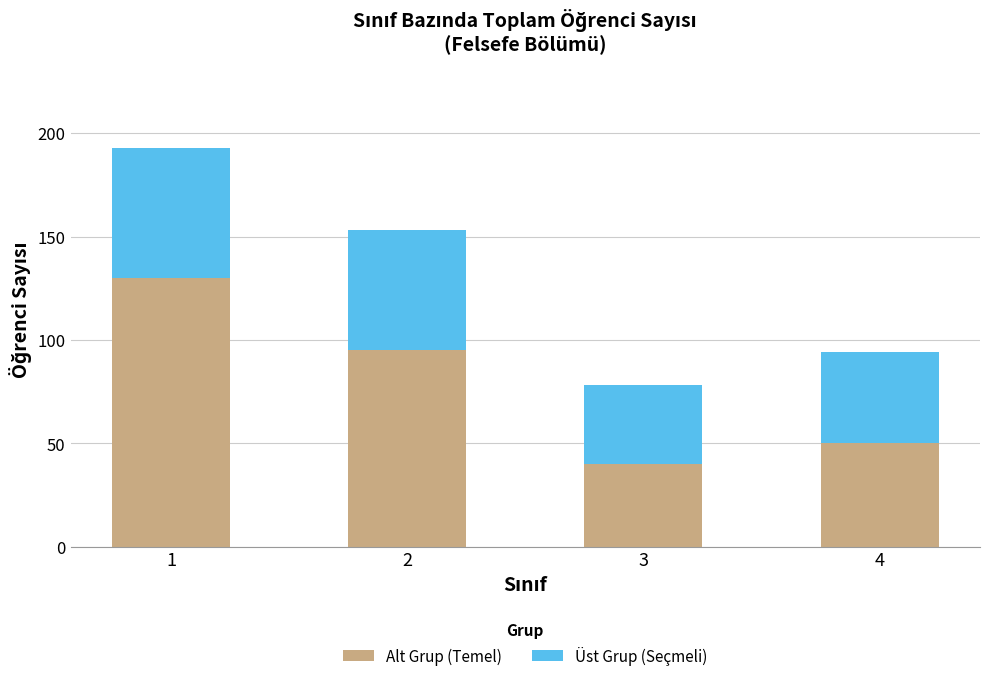

The value of Alt Grup (Temel) at 1 is 130. True or false?

True